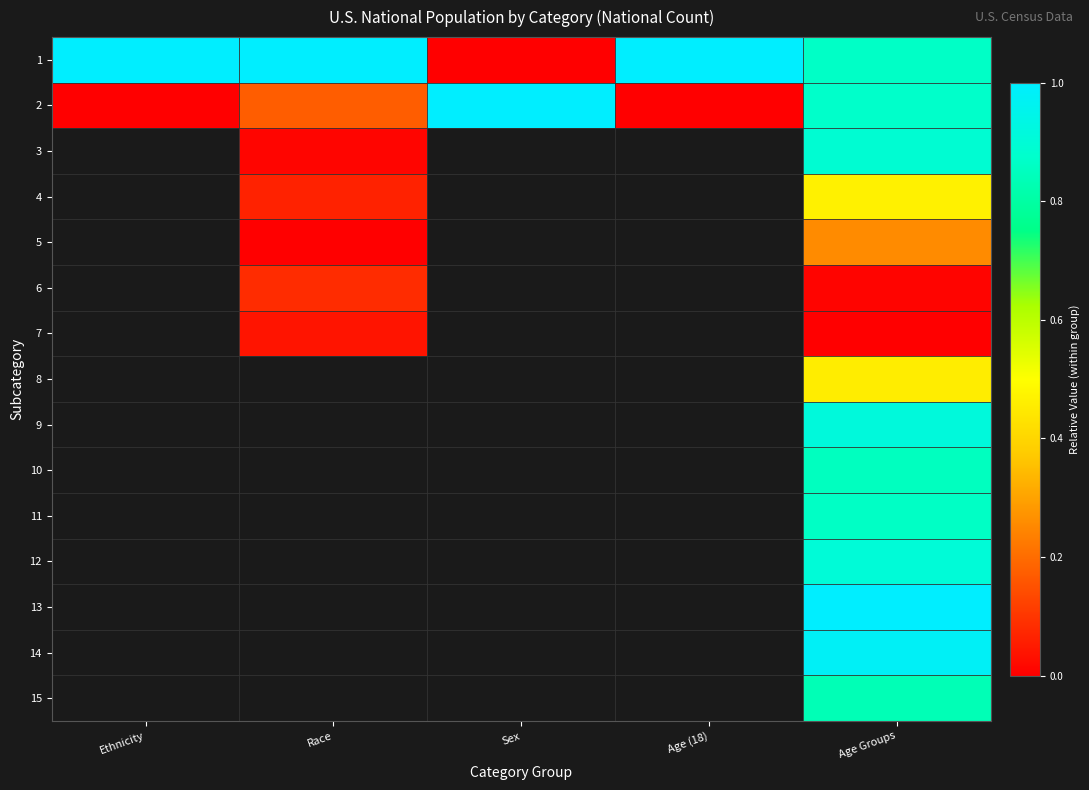

At how many categories does at least one series exceed 0?

5